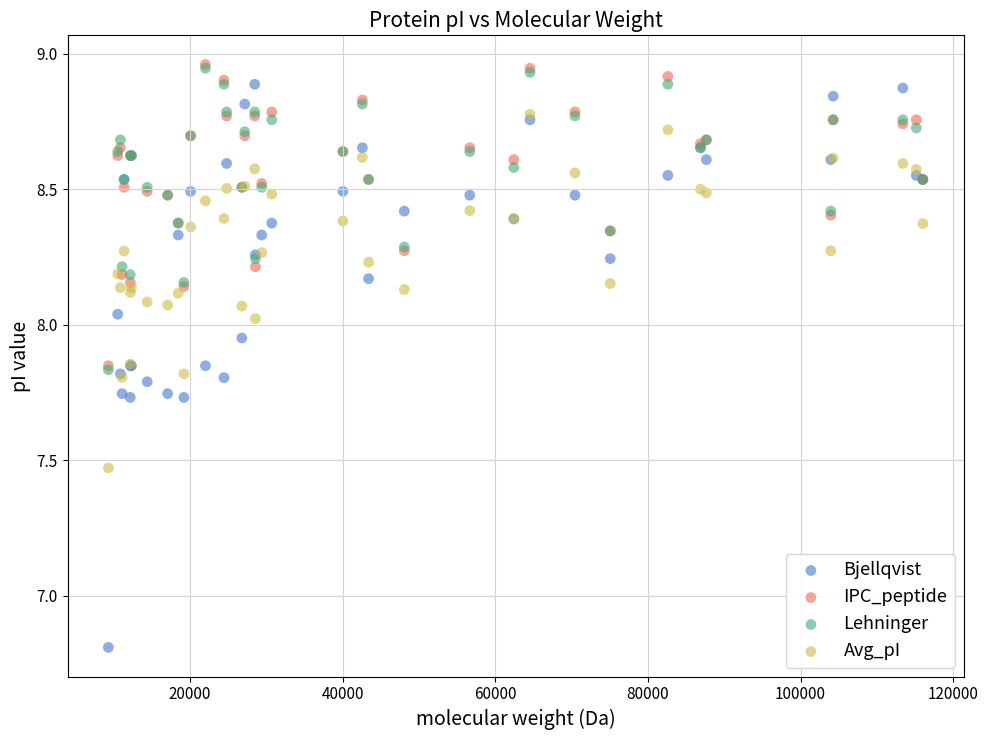

Across all series, what Y value is closest to 7?

6.8